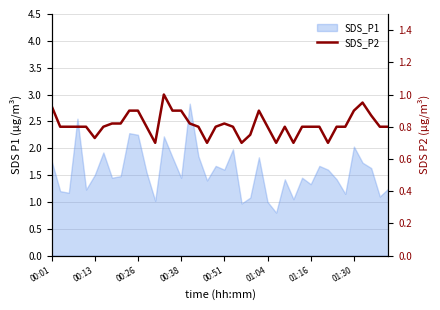

At which category does the data reach its first local peak?

13